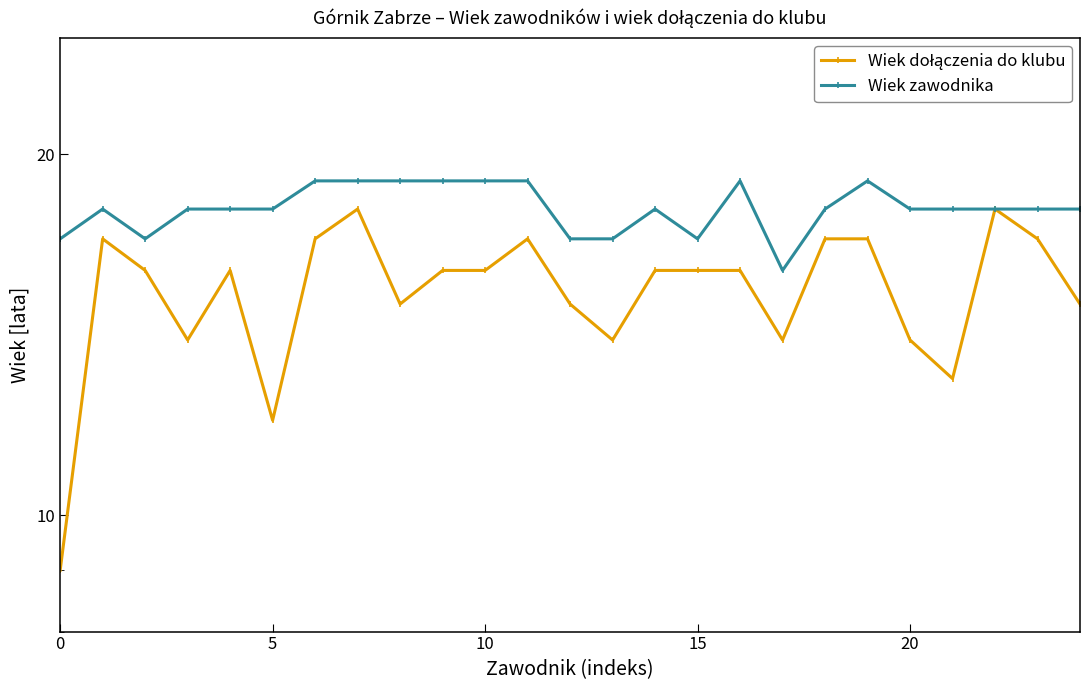

The Wiek dołączenia do klubu series shows 4 at 23. True or false?

False